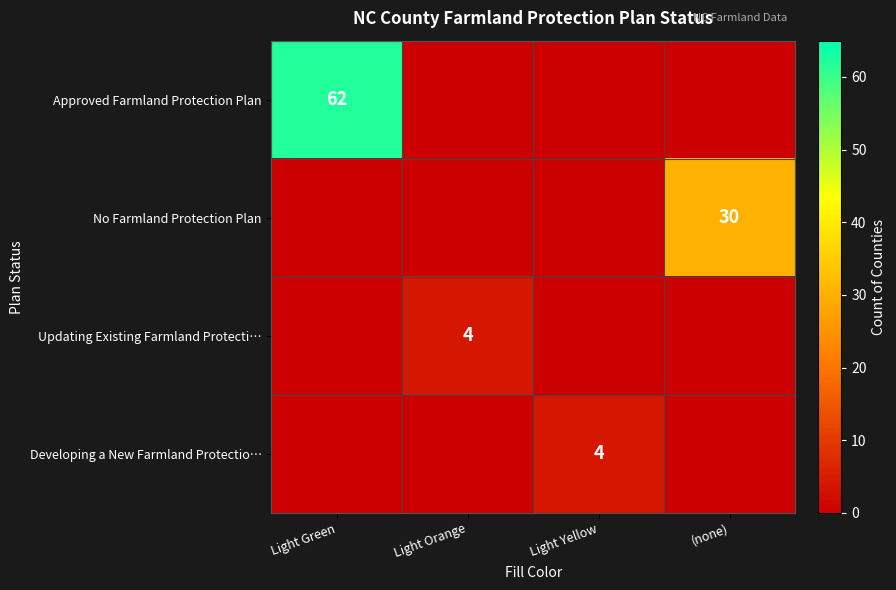

The value of Updating Existing Farmland Protecti… at Light Orange is 4. True or false?

True